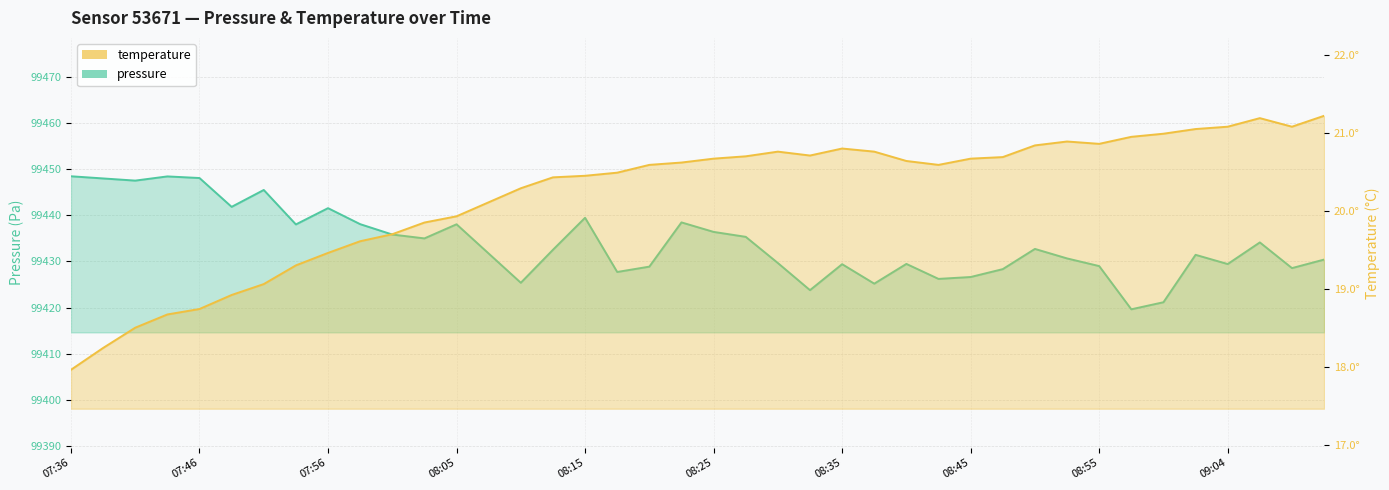

True or false: temperature and pressure intersect in this chart.

False